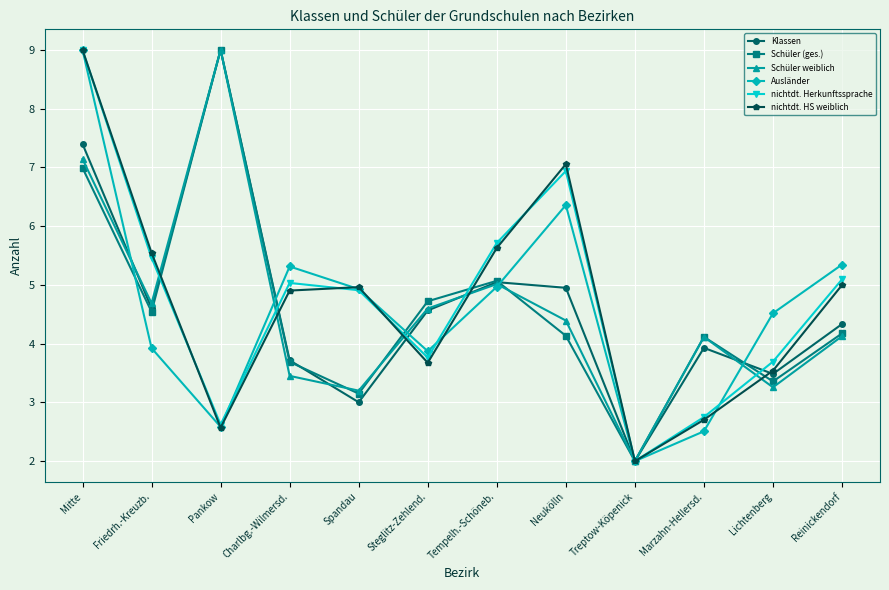

What position from the right is Lichtenberg?

2